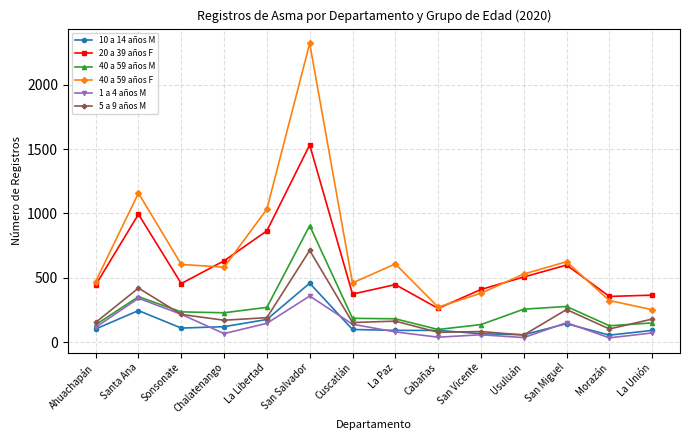

True or false: 40 a 59 años M and 40 a 59 años F cross at least once.

False